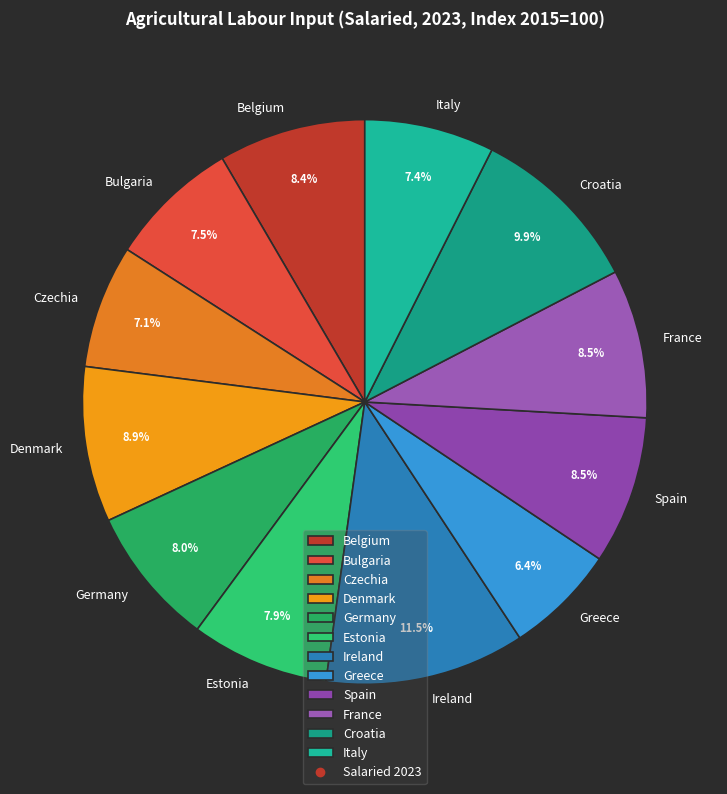

What is the total percentage of Spain and France?

17.0%